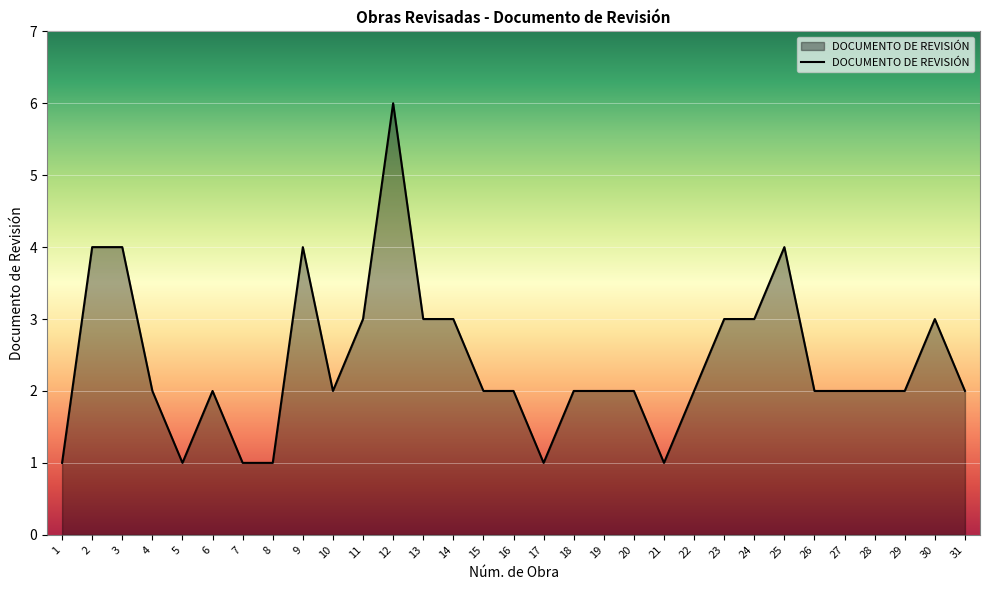

The chart shows a value of 1 at 20. True or false?

False